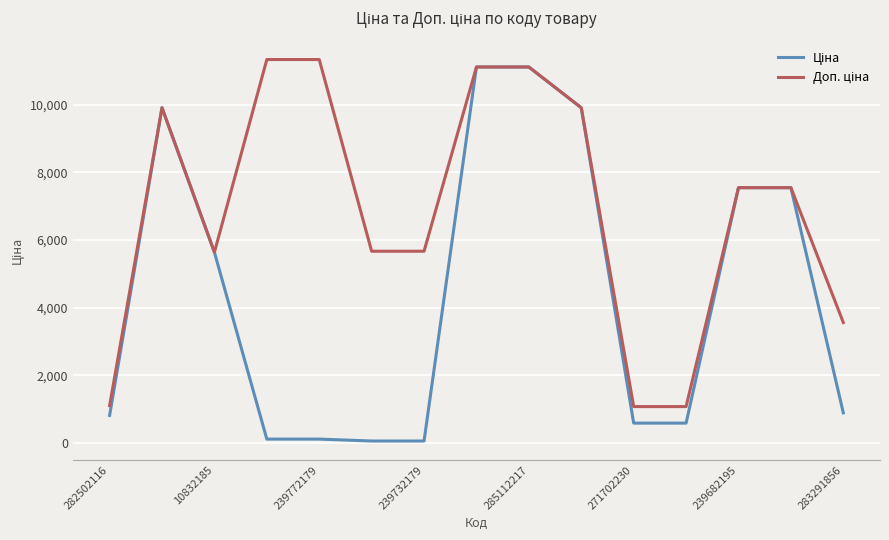

What is the maximum value shown in the chart?

11334.0